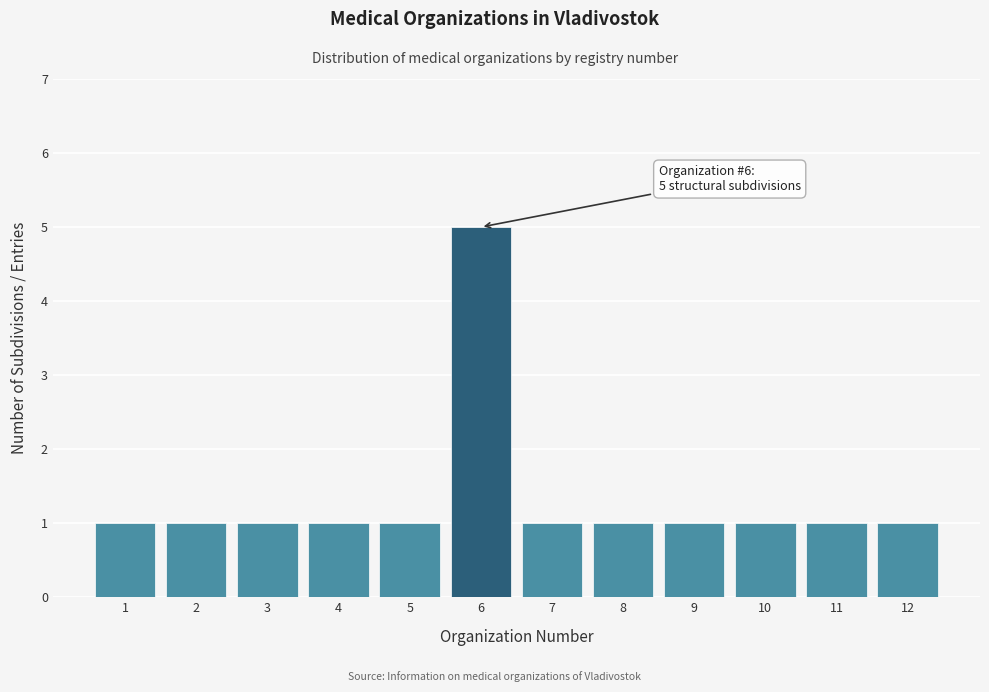

Reading right to left, extract all data points from this chart.

12=1	11=1	10=1	9=1	8=1	7=1	6=5	5=1	4=1	3=1	2=1	1=1